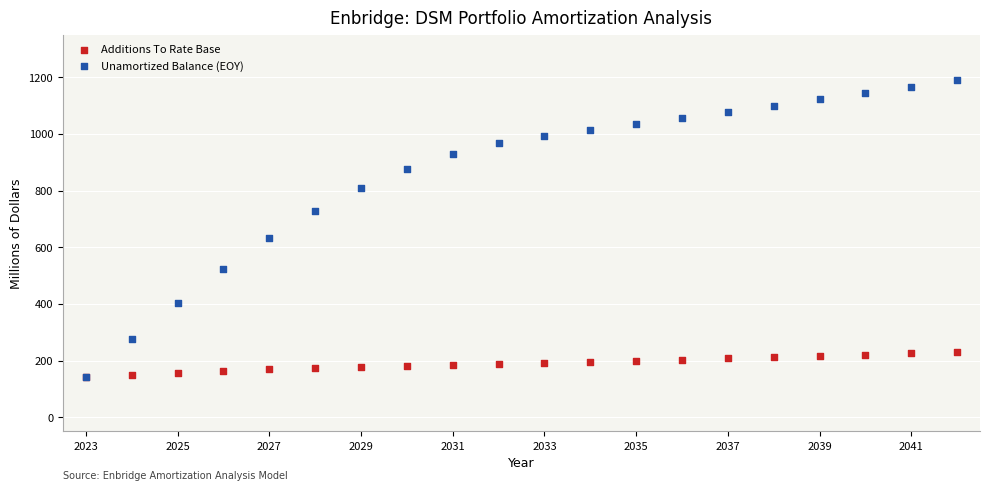

Which series has the largest Y range (max minus min)?

Unamortized Balance (EOY)